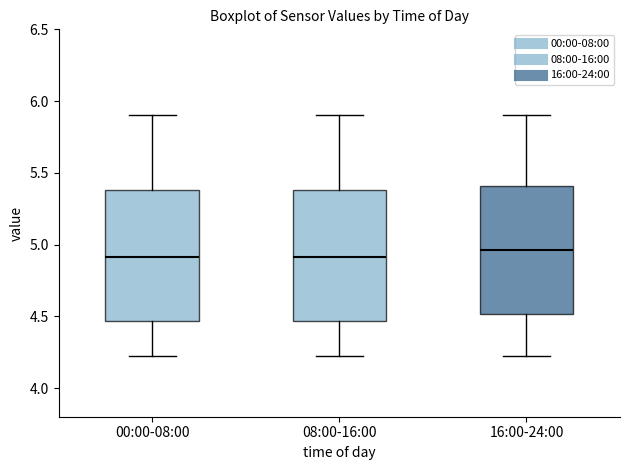

Where does the median line of the box for 16:00-24:00 sit on the y-axis? The values are not printed on the chart, so give them approximately, as read against the axis.

4.95